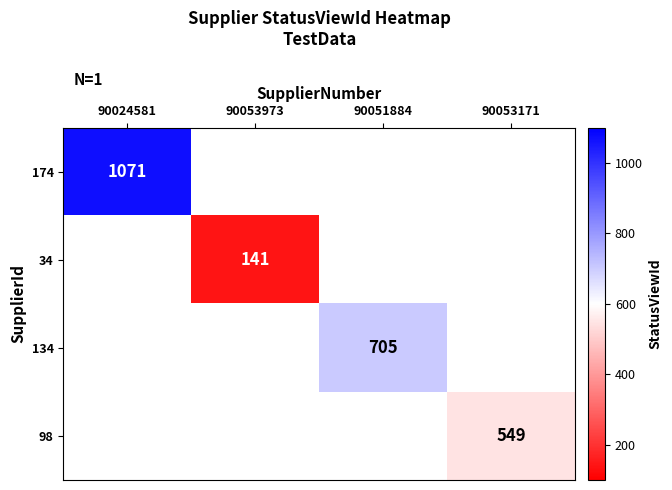

Is the value of 98 at 90053171 greater than the value of 34 at 90053973?

Yes